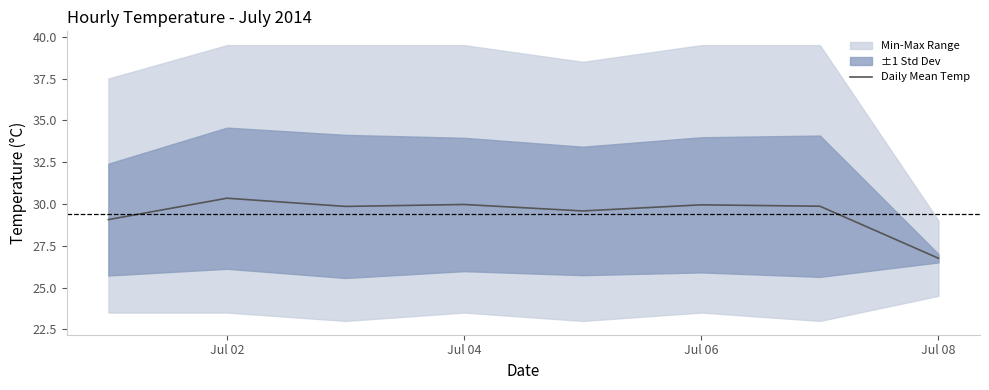

The value of Daily Mean Temp at Jul 02 is 8.7. True or false?

False